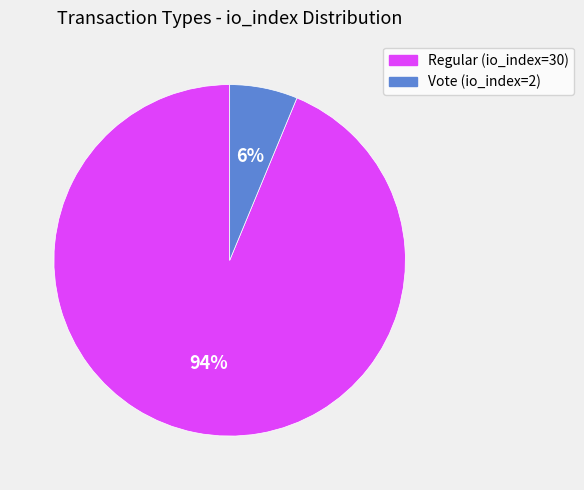

Is the sum of Regular (io_index=30) and Vote (io_index=2) greater than half?

Yes